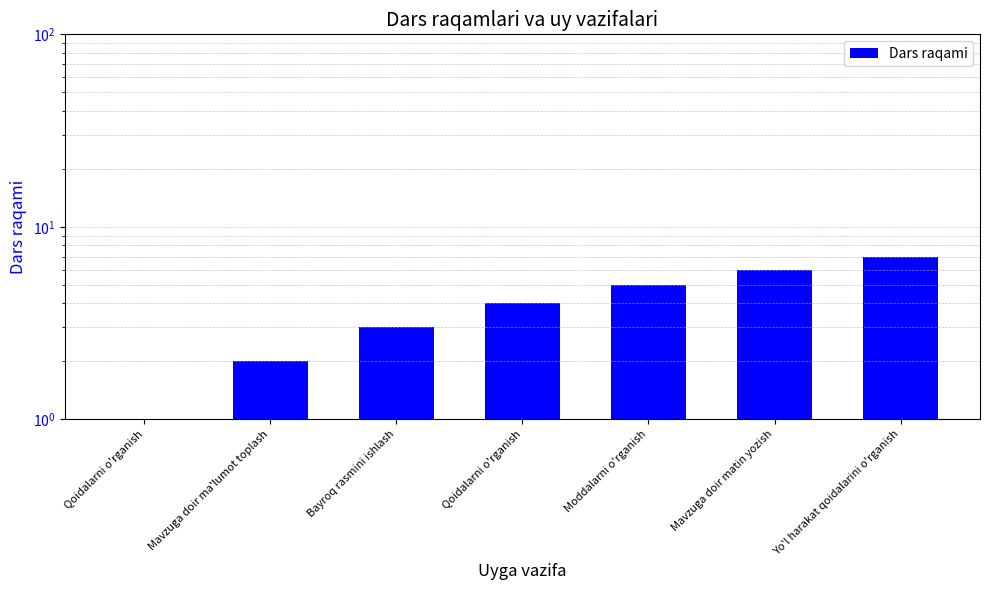

The value at Moddalarni o'rganish is 3. True or false?

False